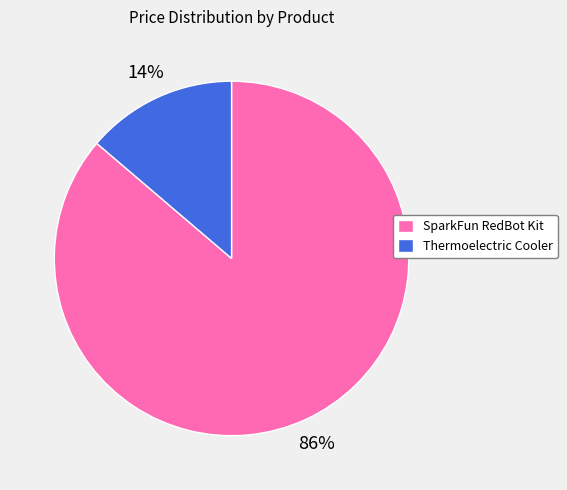

How many segments does this pie chart have?

2